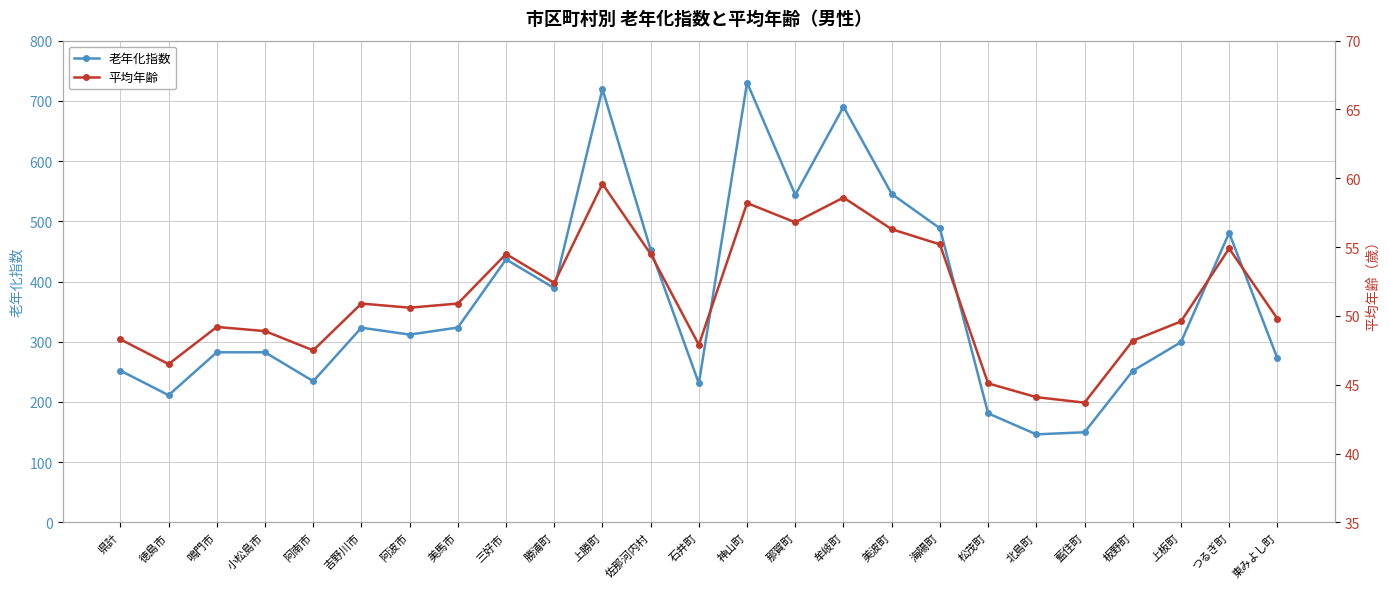

At which category does 平均年齢 reach its first local peak?

鳴門市